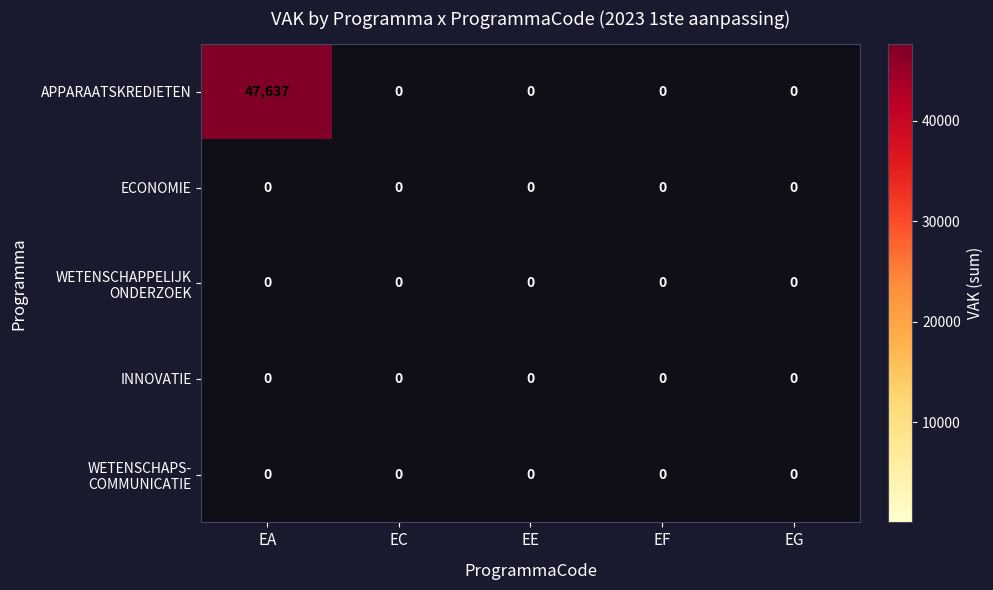

Between EA and EC, which series saw the biggest shift?

APPARAATSKREDIETEN